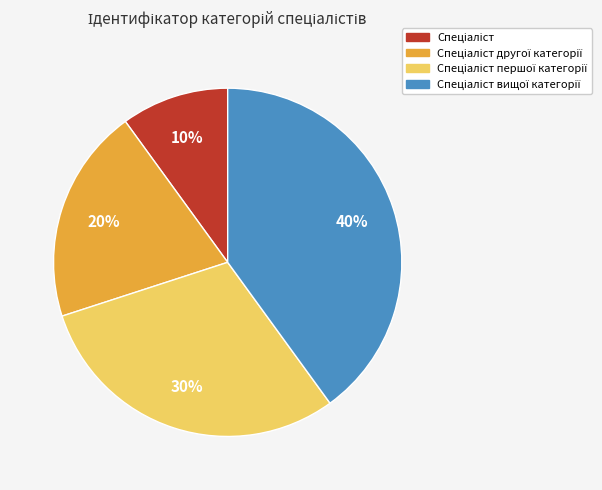

How many slices are in this pie chart?

4